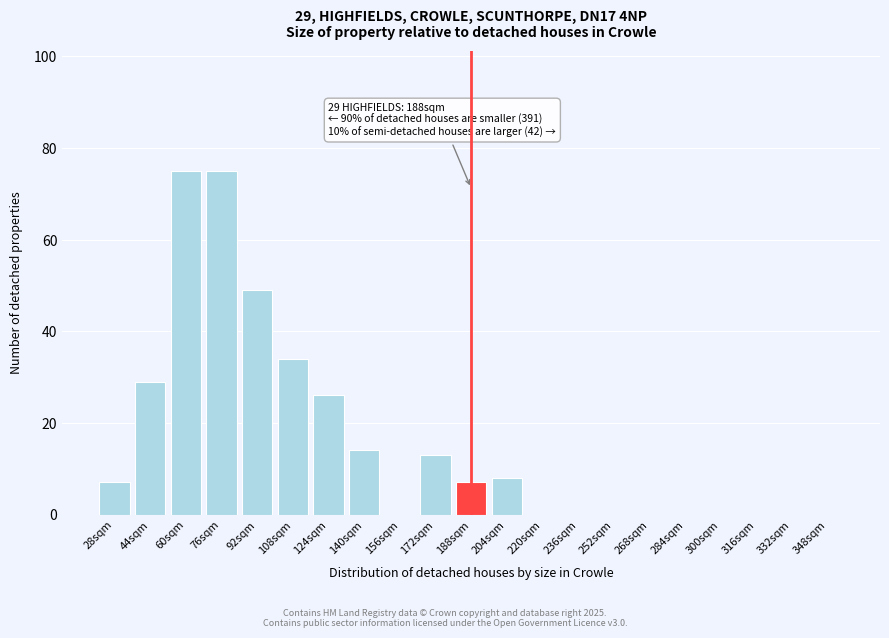

Reading left to right, extract all data points from this chart.

28sqm=7	44sqm=29	60sqm=75	76sqm=75	92sqm=49	108sqm=34	124sqm=26	140sqm=14	156sqm=0	172sqm=13	188sqm=7	204sqm=8	220sqm=0	236sqm=0	252sqm=0	268sqm=0	284sqm=0	300sqm=0	316sqm=0	332sqm=0	348sqm=0